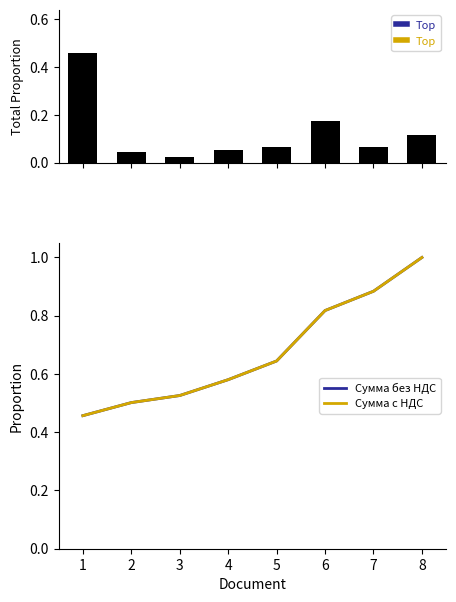

What is the total value across all series at 2?

1.0